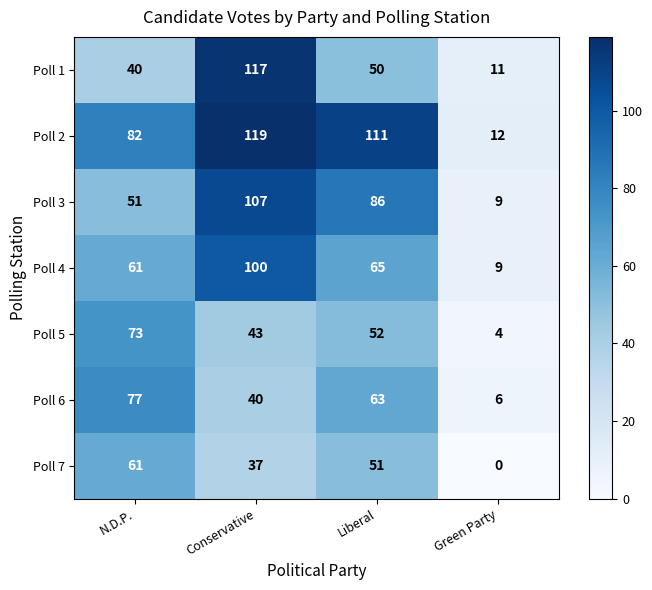

Count the Poll 7 values in the range 37 to 61.

3